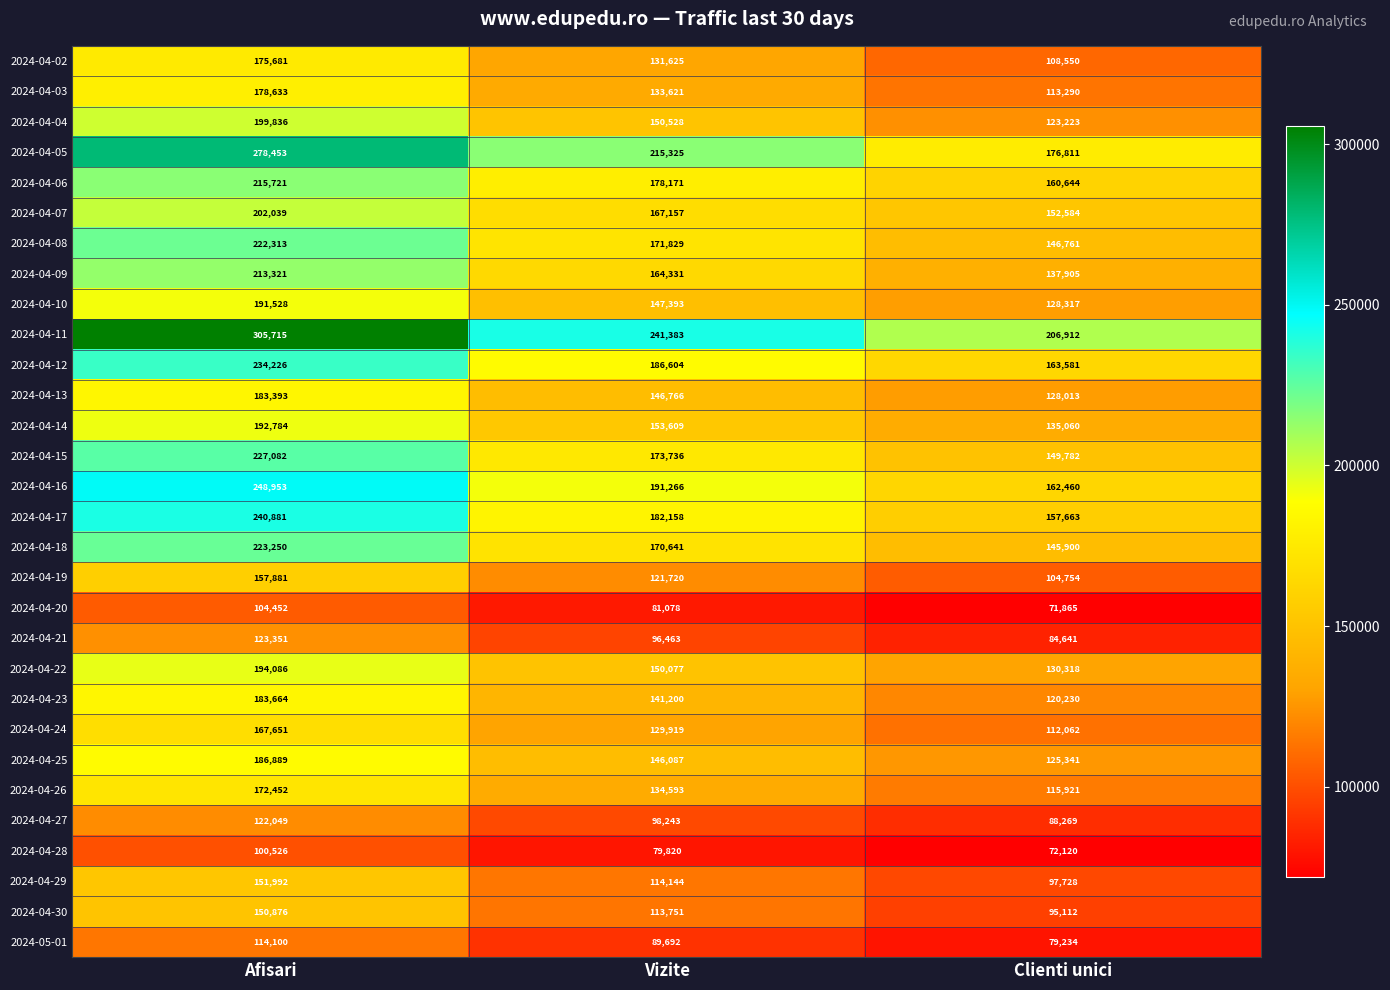

At how many categories does at least one series exceed 105868?

3